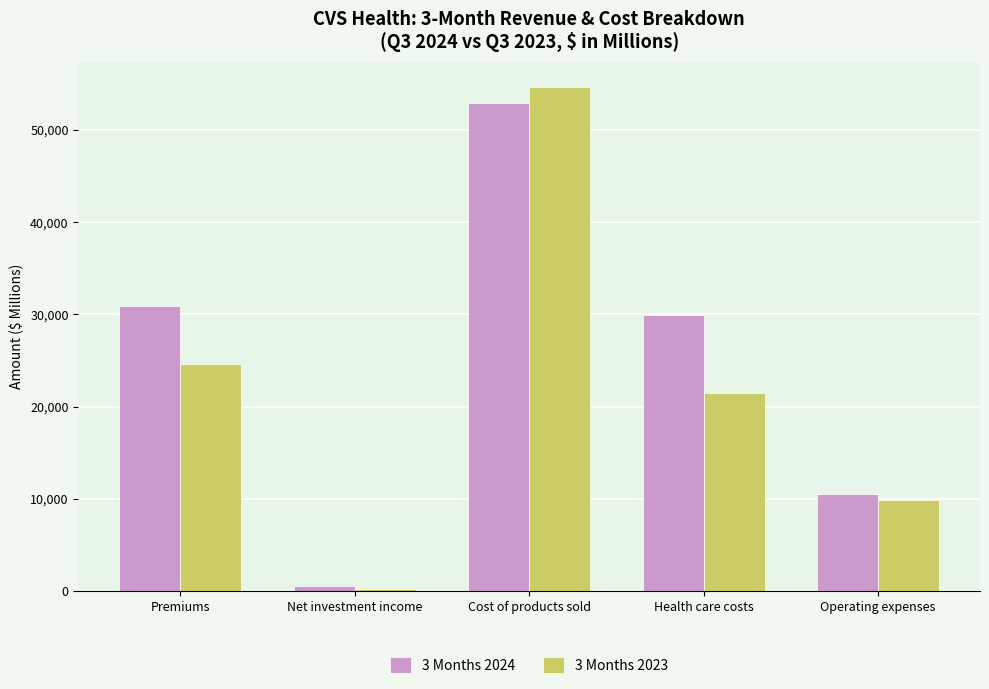

Rank the series at Cost of products sold from lowest to highest value.

3 Months 2024, 3 Months 2023